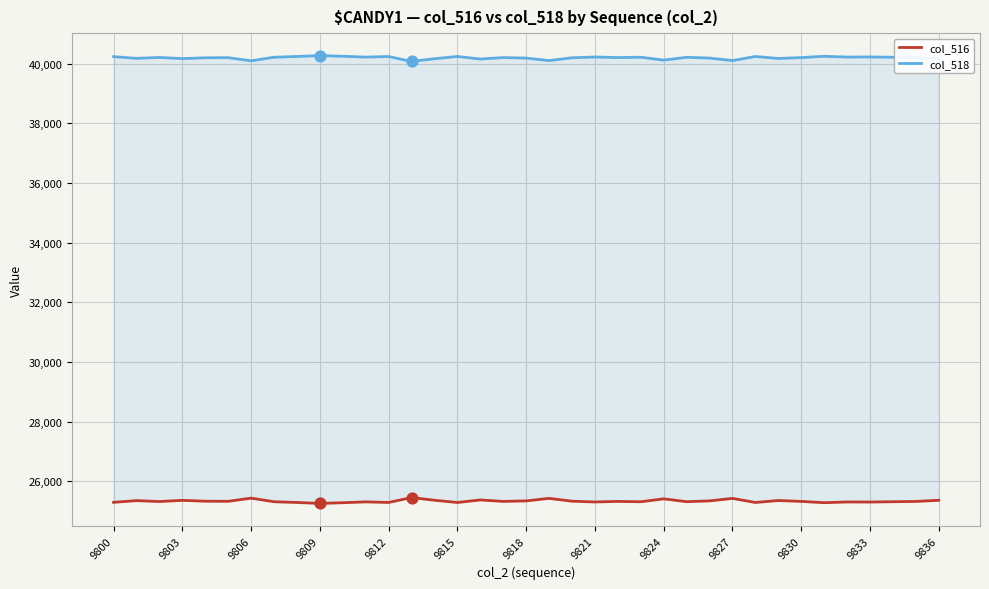

Which series has the largest Y range (max minus min)?

col_516